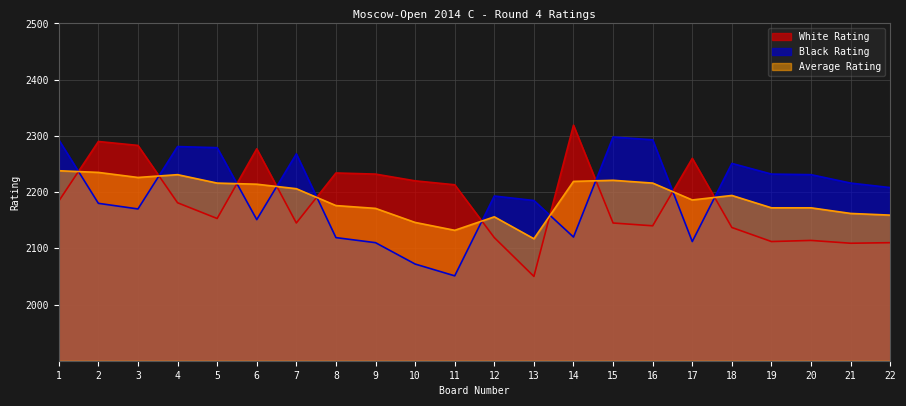

What is the value of the Black Rating point at the 10th from the left?

2072